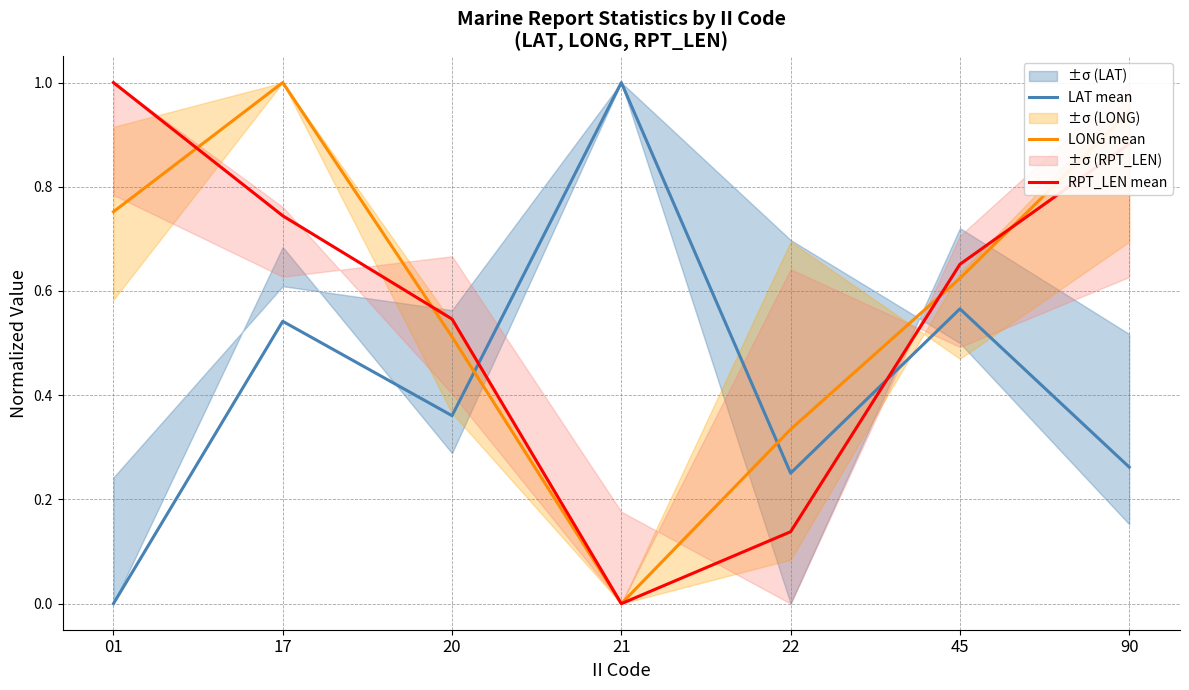

List the series in order of their peak value, highest first.

LAT mean, LONG mean, RPT_LEN mean